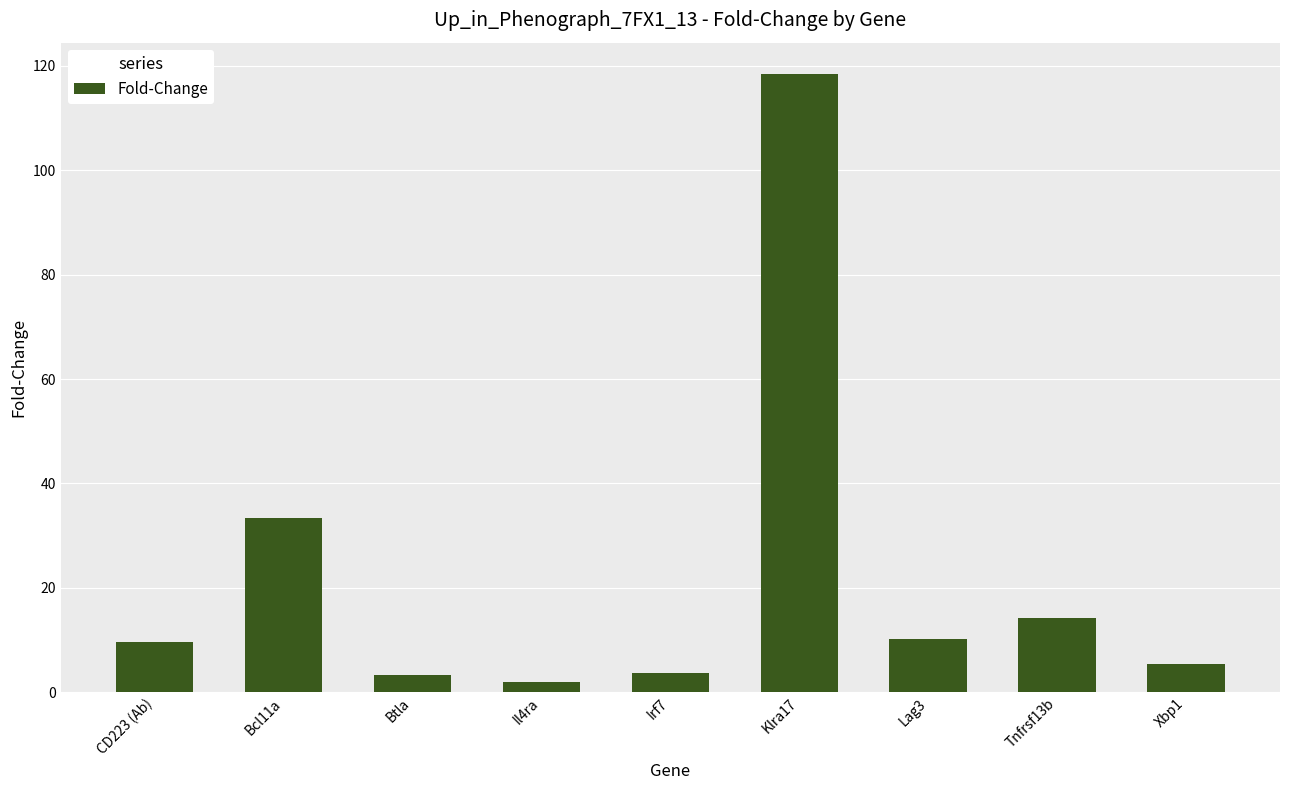

At which category does the chart reach its peak across all series?

Klra17